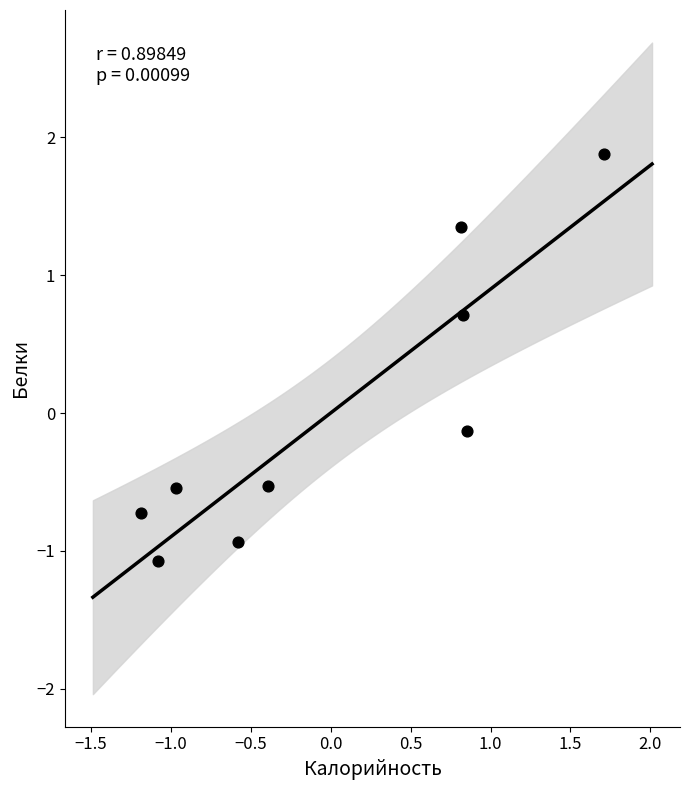

What is the range of X values (max minus min)?

2.9